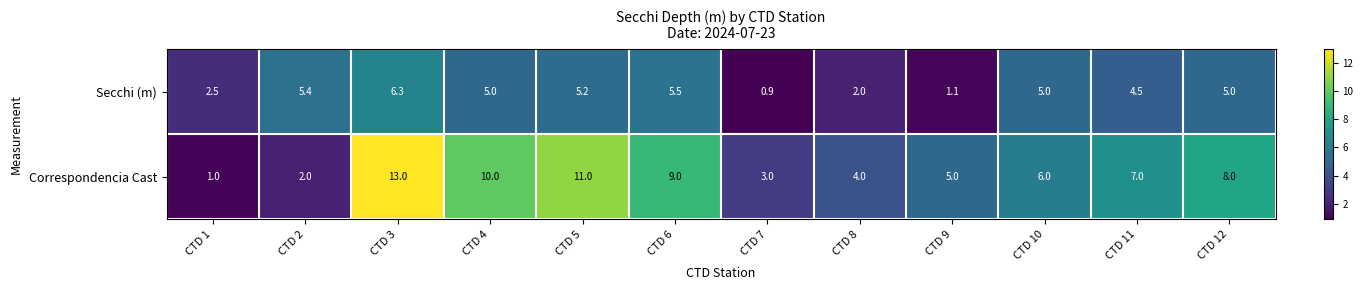

Which label corresponds to the largest value in the chart?

CTD 3